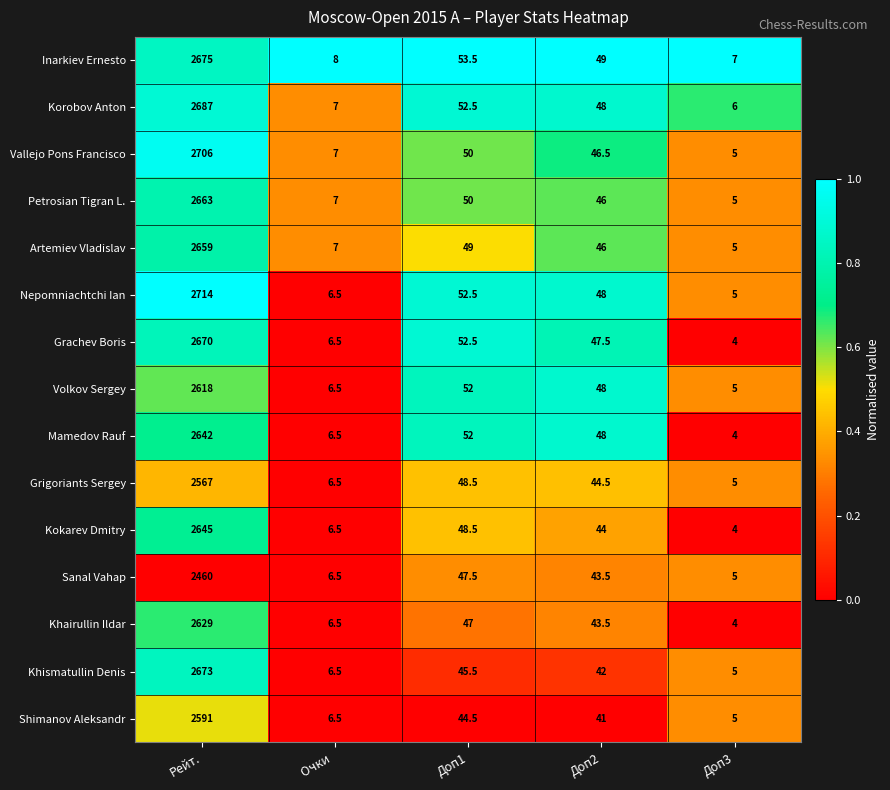

What is the difference between the maximum and minimum values in the Korobov Anton series?

2681.0